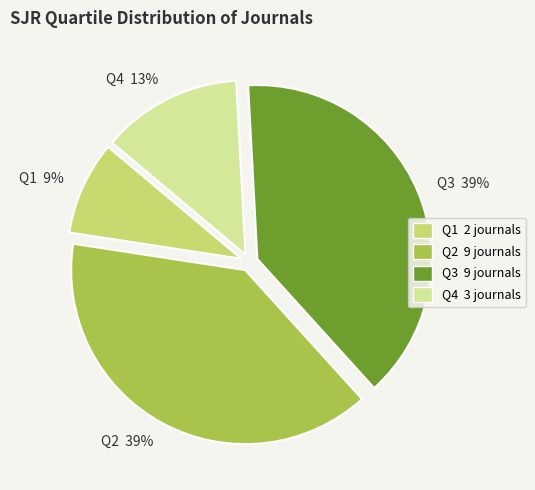

Is it true that Q4 is 7% of the pie?

False